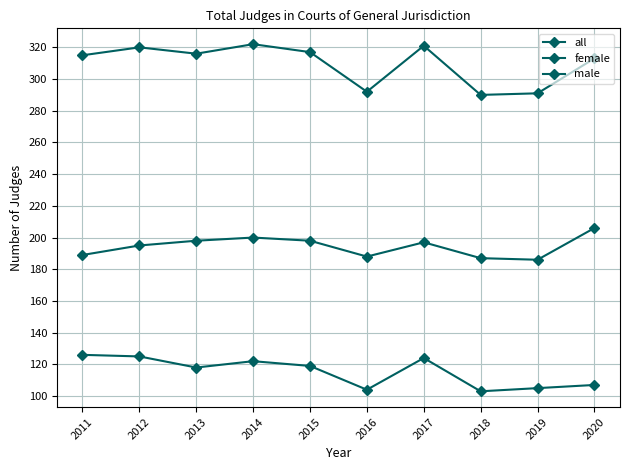

Reading left to right, what are all the values shown in this chart?

all: 315	320	316	322	317	292	321	290	291	313
female: 126	125	118	122	119	104	124	103	105	107
male: 189	195	198	200	198	188	197	187	186	206